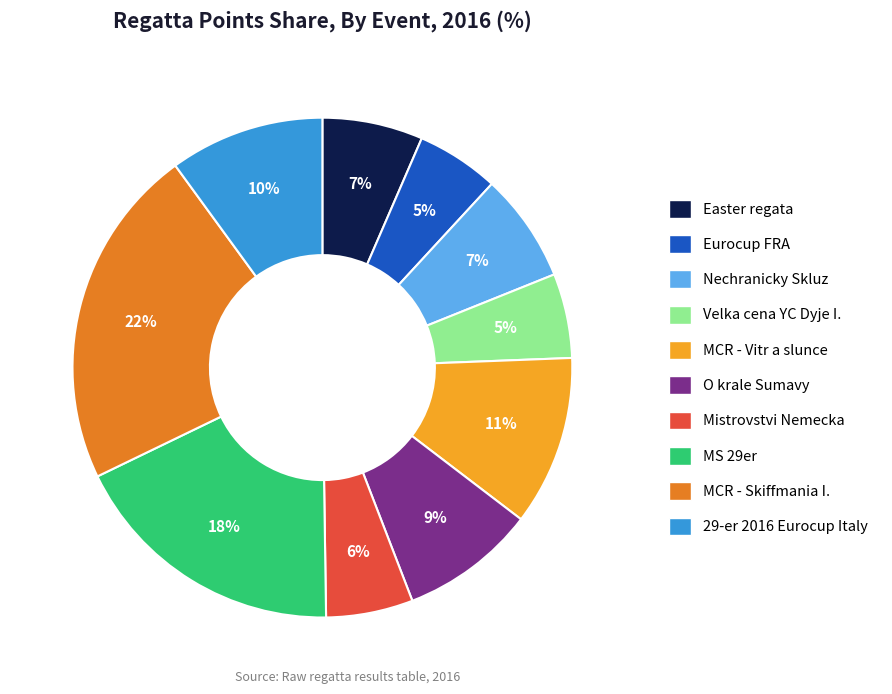

Is there any slice that represents more than half of the pie?

No